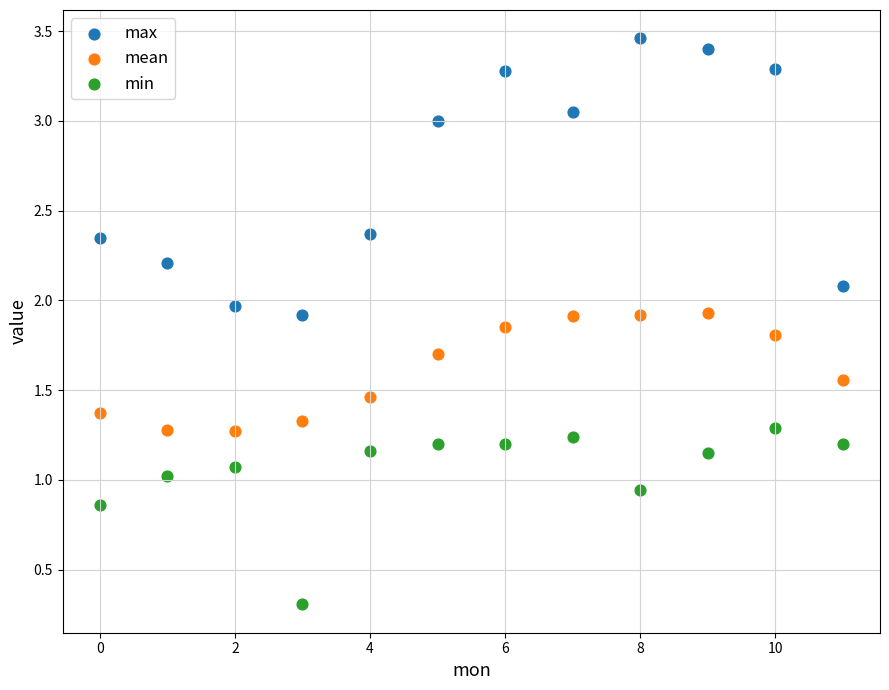

Which series reaches the maximum Y coordinate?

max